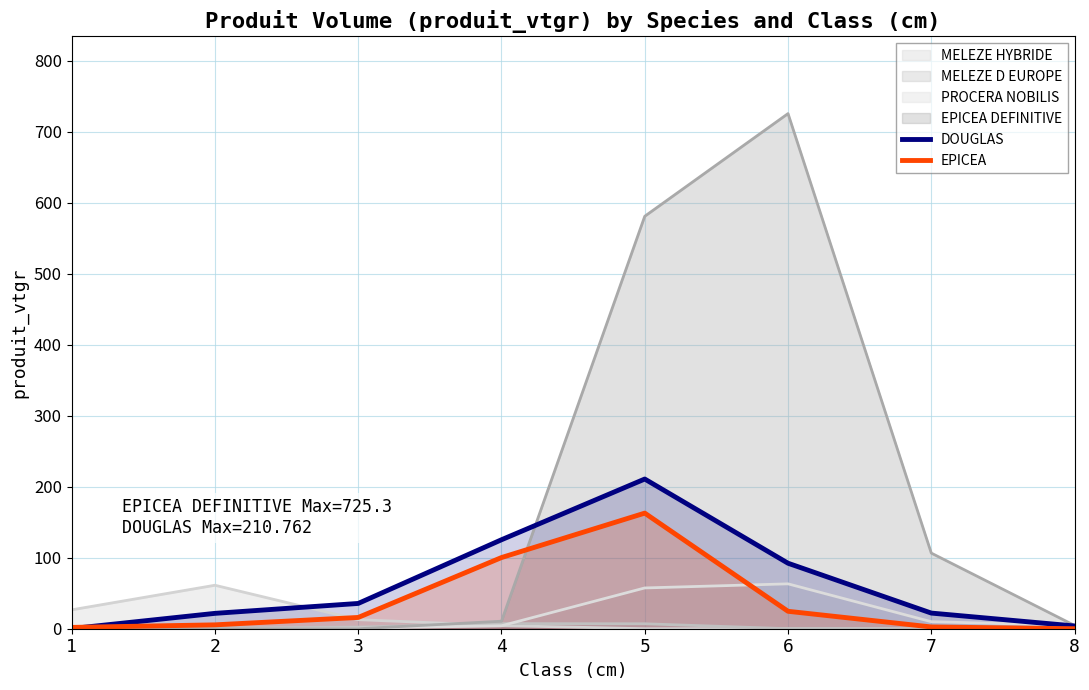

Which series has the widest spread of values?

EPICEA DEFINITIVE